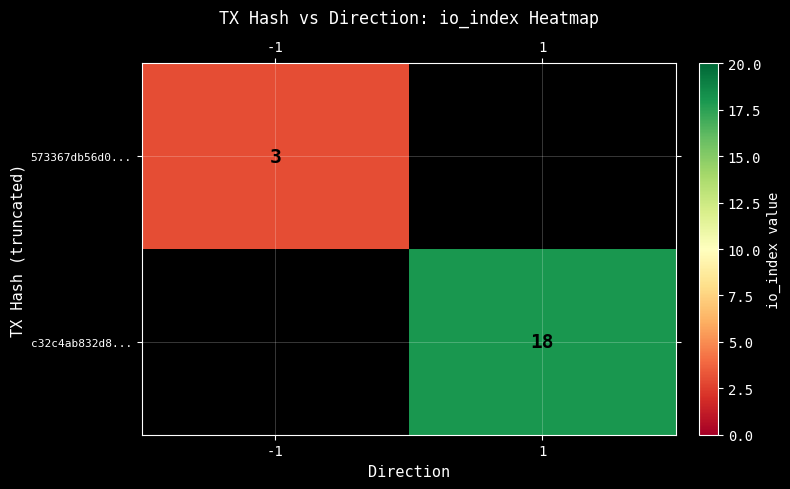

Is the value of c32c4ab832d8... at 1 greater than the value of 573367db56d0... at -1?

Yes